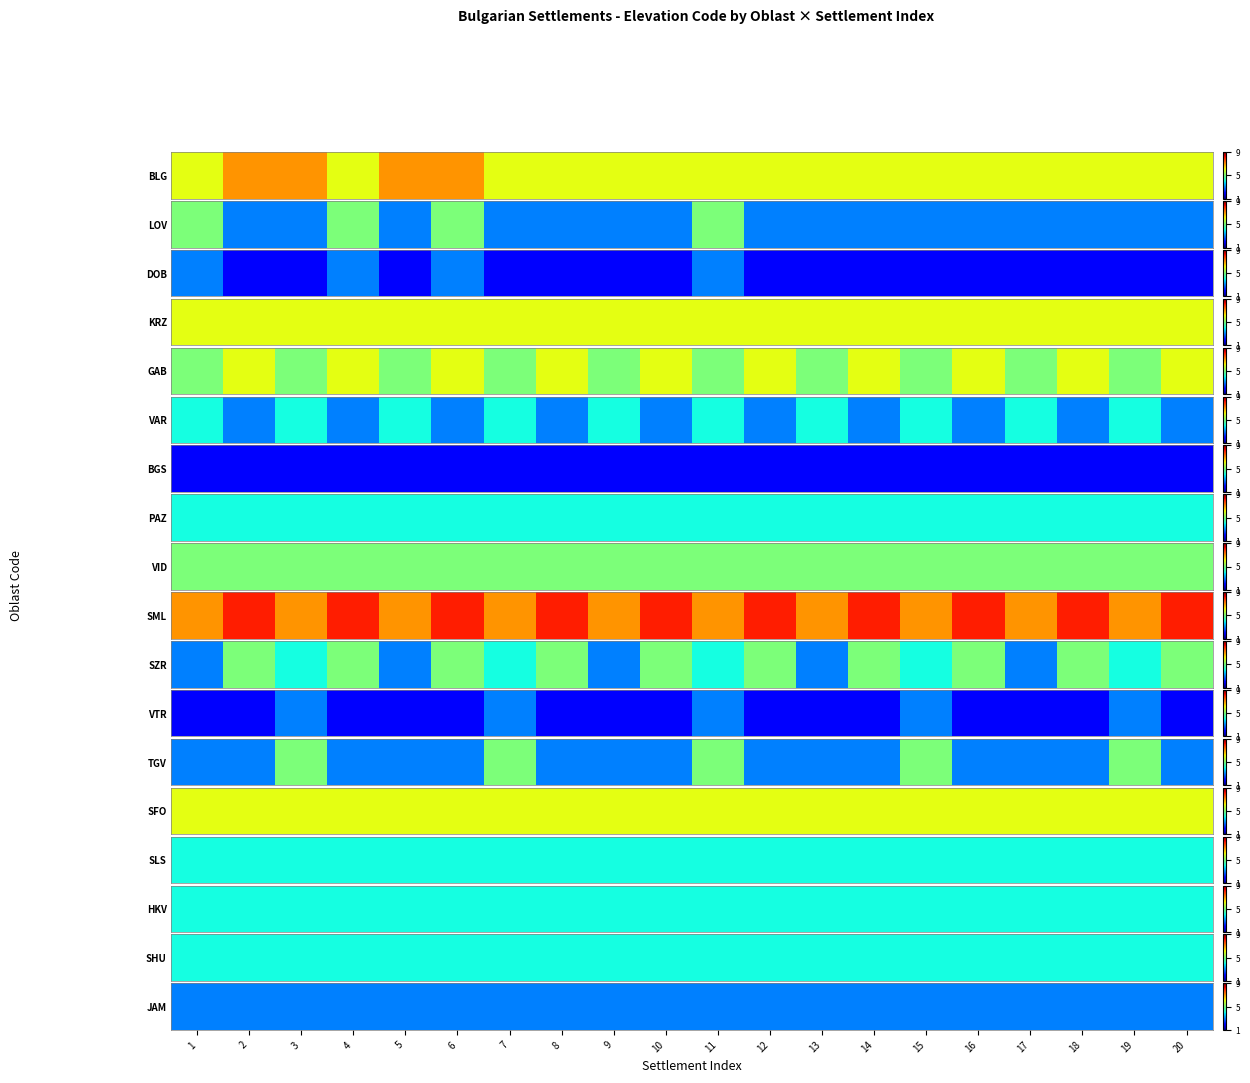

What is the difference between the second highest and second lowest values in the VAR series?

1